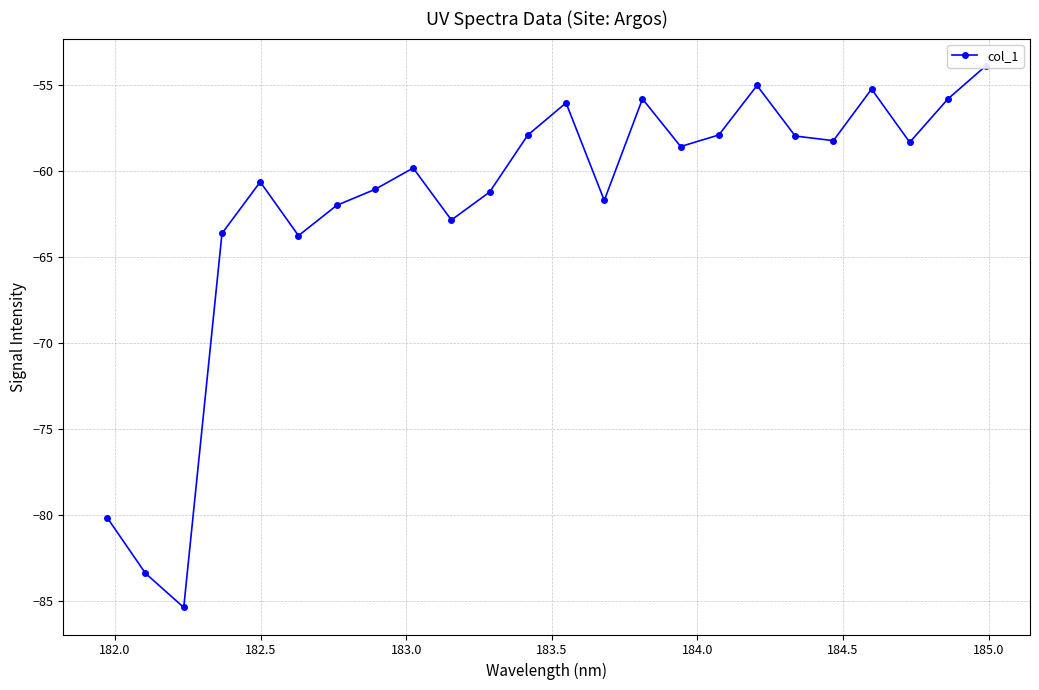

How many points are higher than both their immediate neighbors (excluding endpoints)?

6